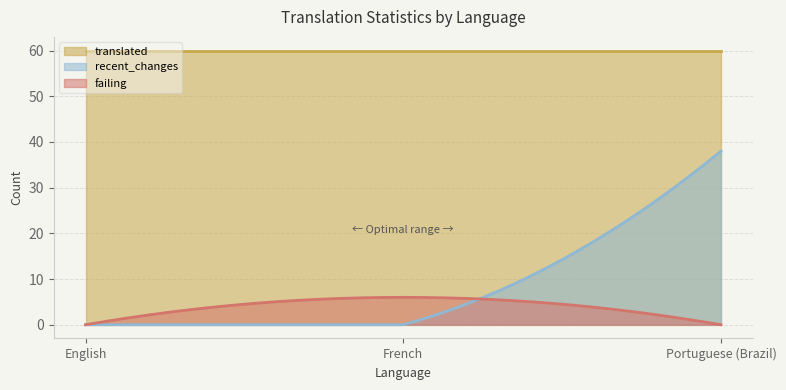

What is the sum of the failing values at English and French?

6